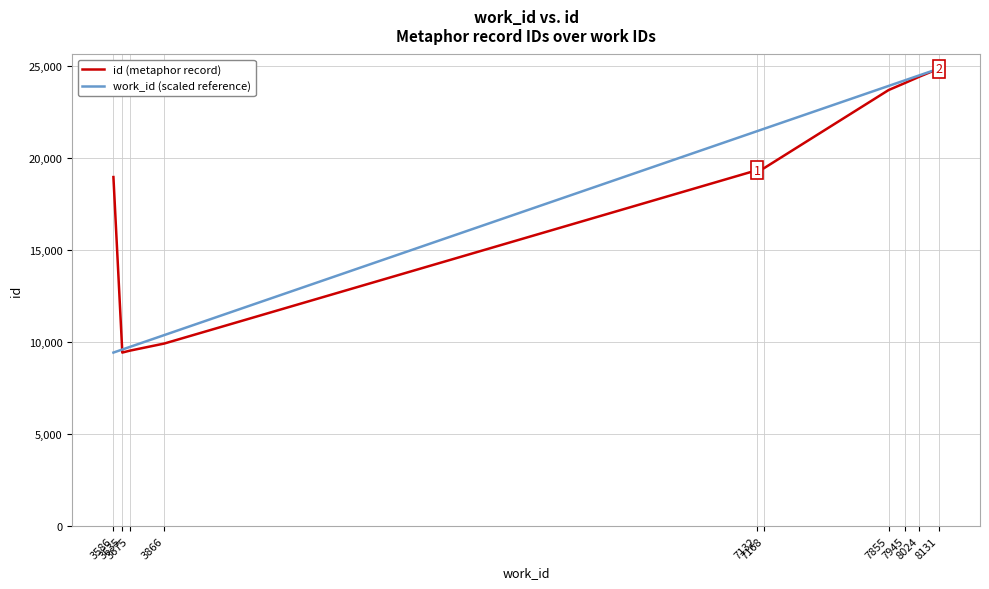

How many series are shown in this chart?

2